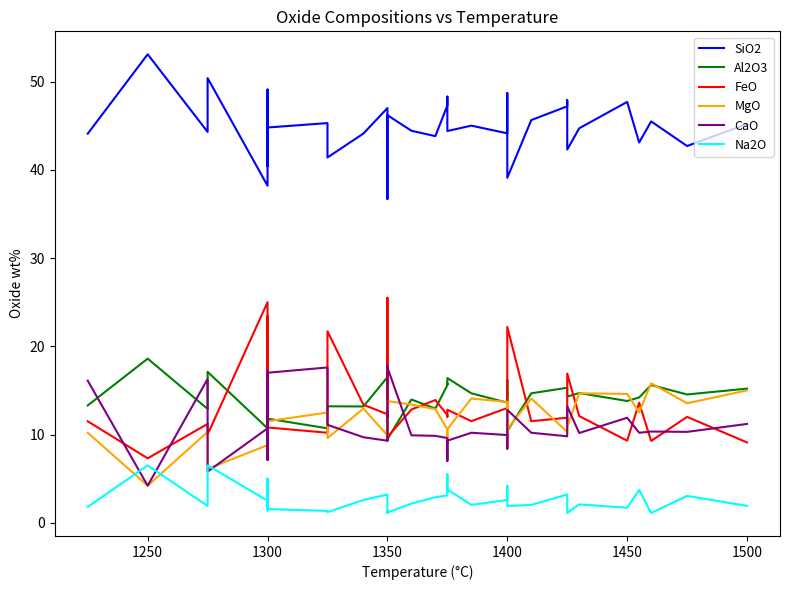

How many times do CaO and Na2O cross each other?

4